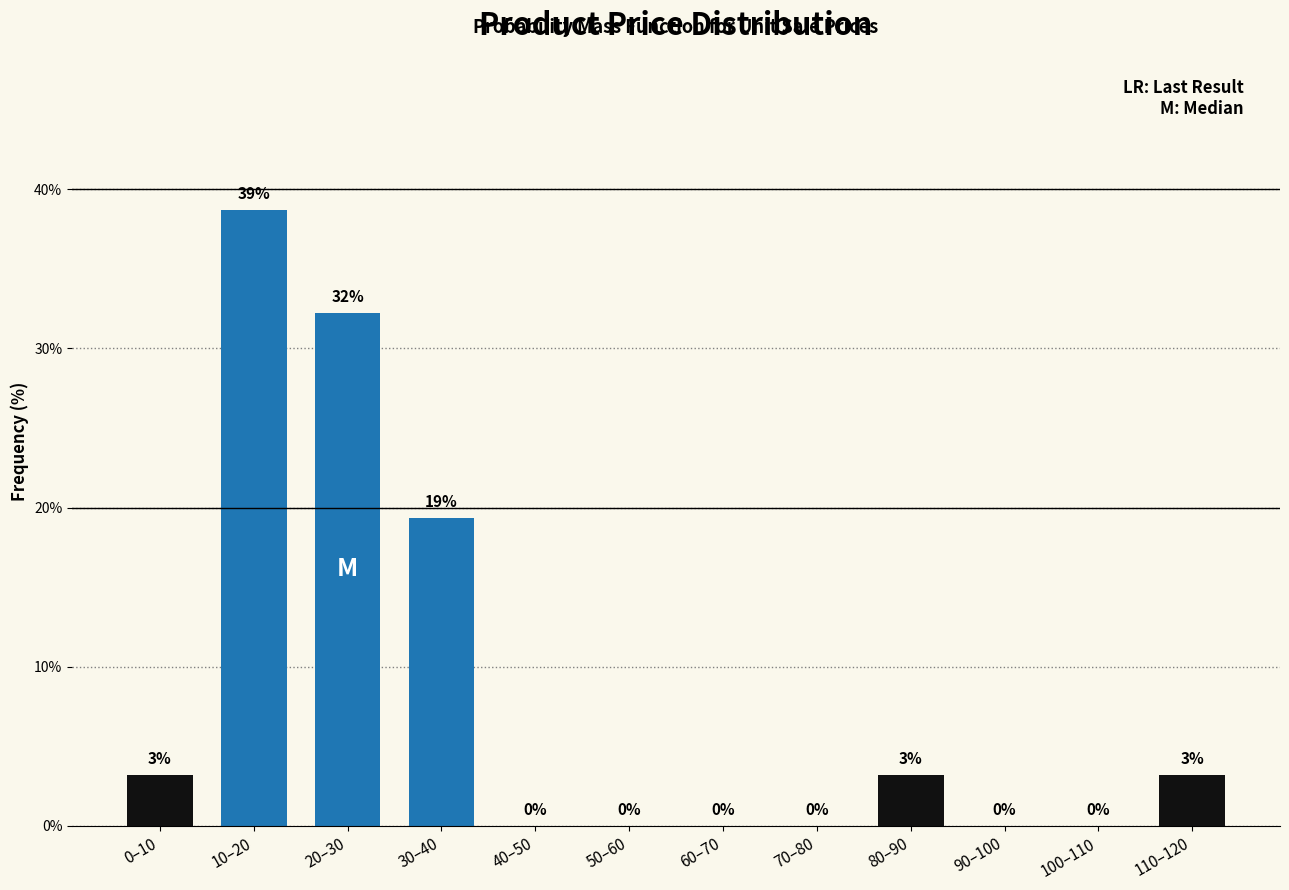

What is the greatest value displayed?

38.7